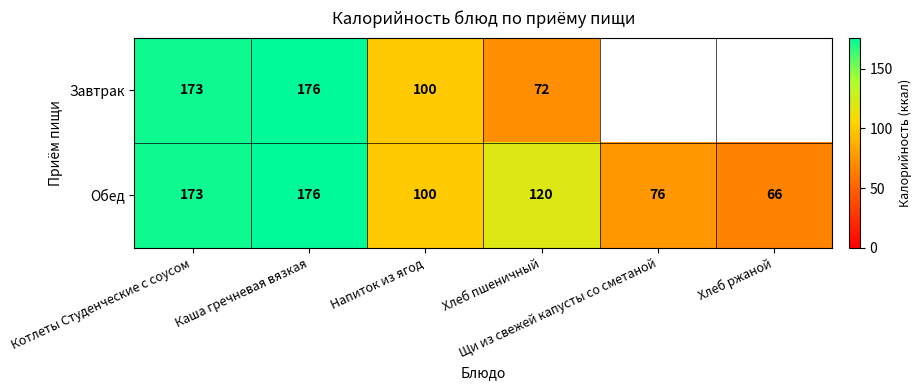

Count the number of data series in this chart.

2